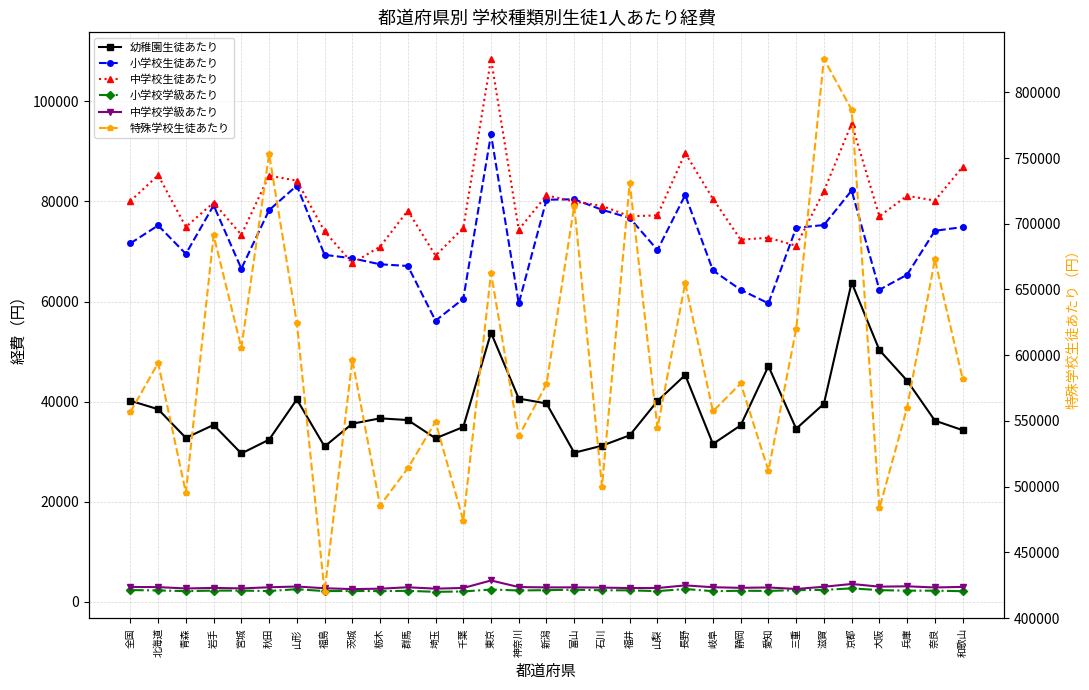

At which category does the chart reach its peak across all series?

滋賀